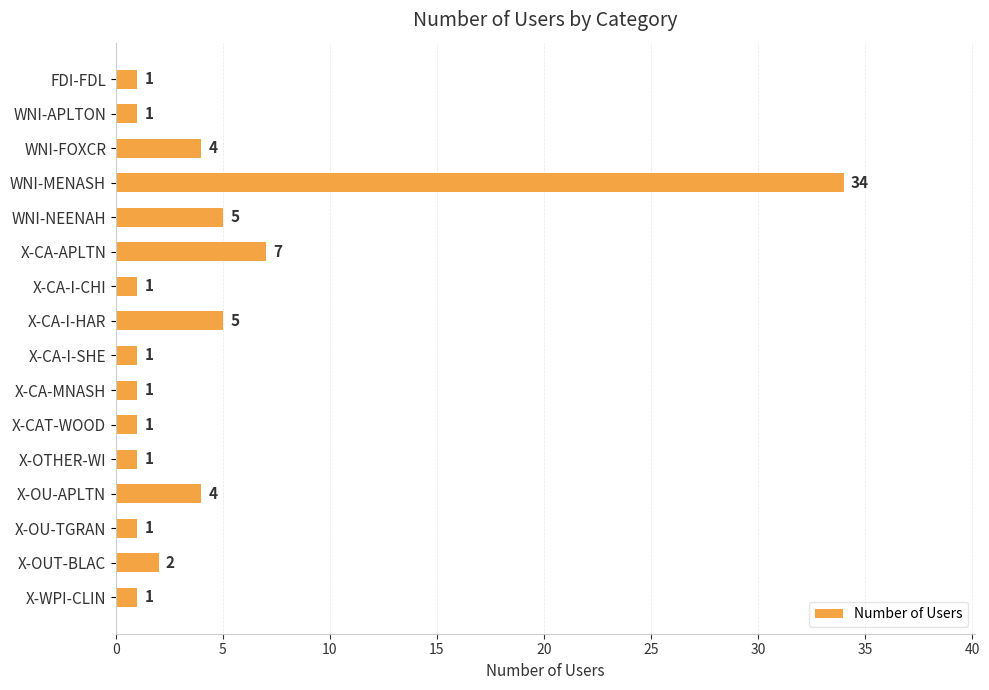

Reading top to bottom, what are all the values shown in this chart?

FDI-FDL=1	WNI-APLTON=1	WNI-FOXCR=4	WNI-MENASH=34	WNI-NEENAH=5	X-CA-APLTN=7	X-CA-I-CHI=1	X-CA-I-HAR=5	X-CA-I-SHE=1	X-CA-MNASH=1	X-CAT-WOOD=1	X-OTHER-WI=1	X-OU-APLTN=4	X-OU-TGRAN=1	X-OUT-BLAC=2	X-WPI-CLIN=1